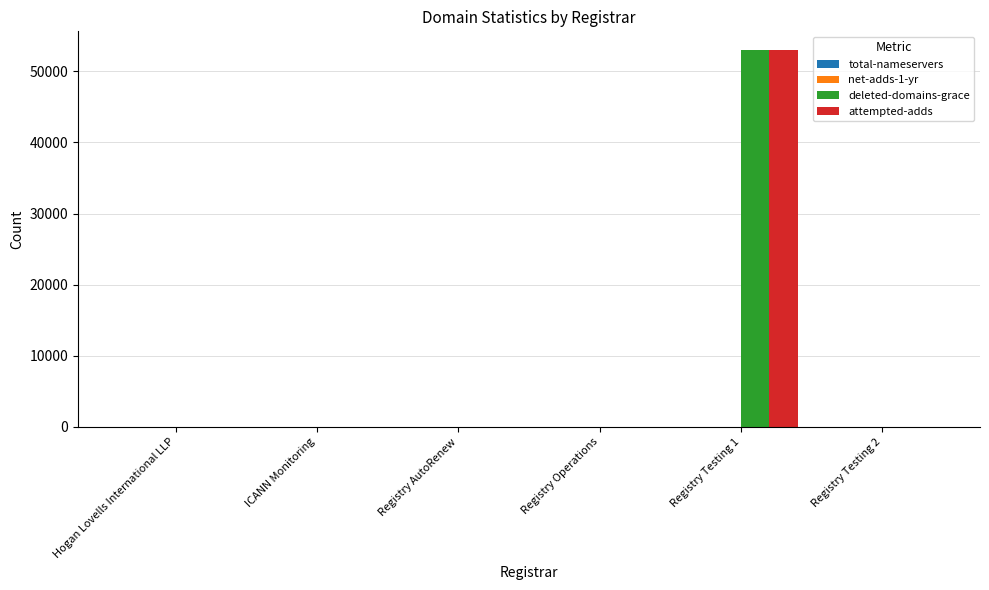

Count the number of categories in the chart.

6